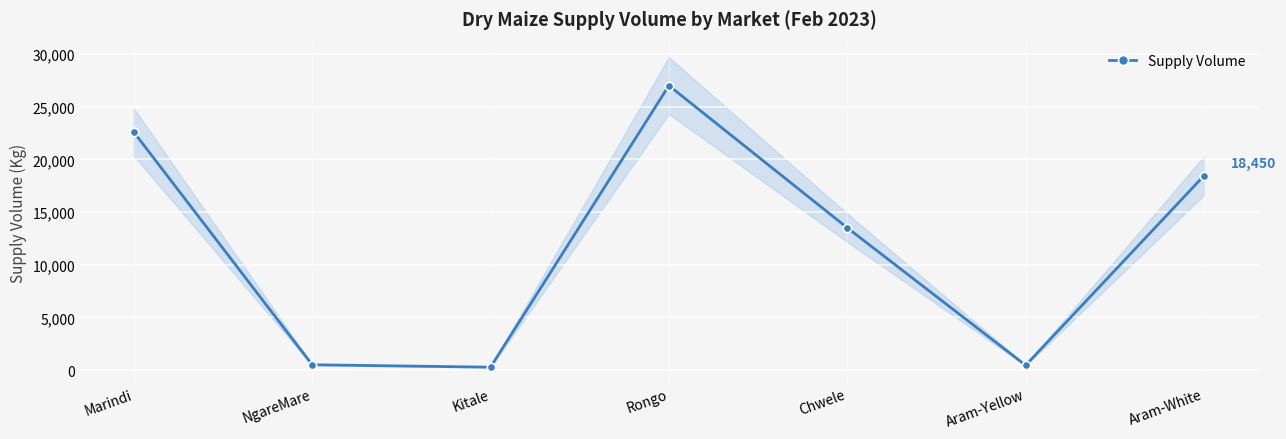

True or false: the data shows 695 at NgareMare.

False